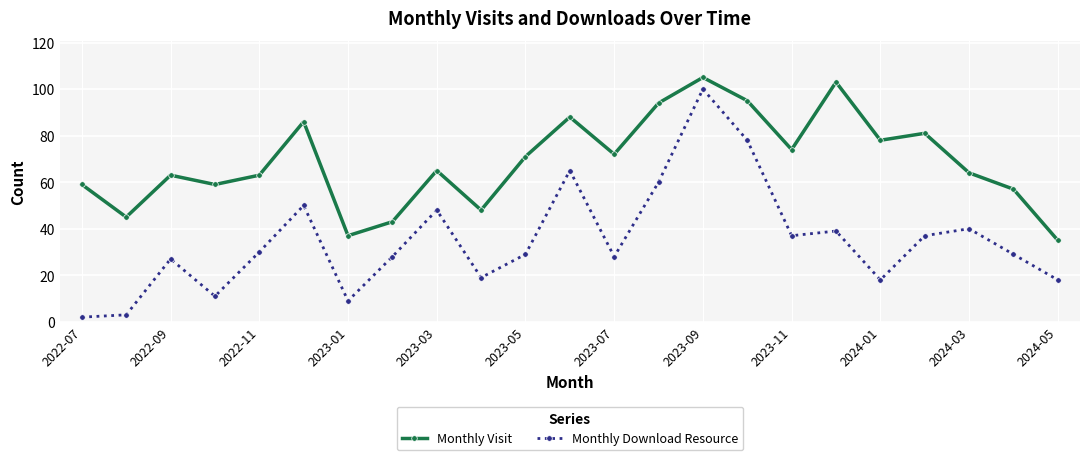

What is the average value of the Monthly Visit series?

69